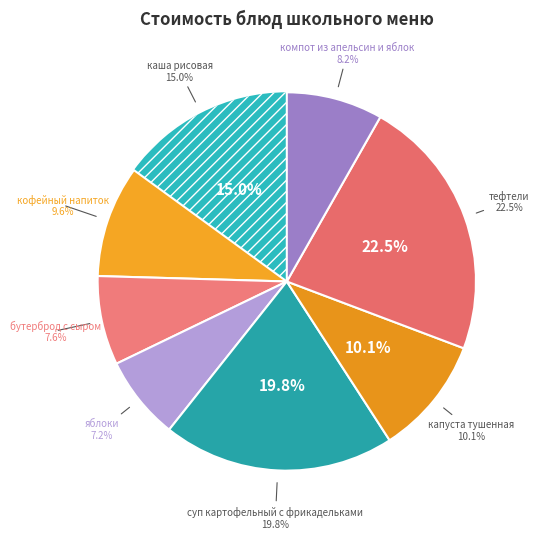

True or false: компот из апельсин и яблок accounts for 20% of the total.

False